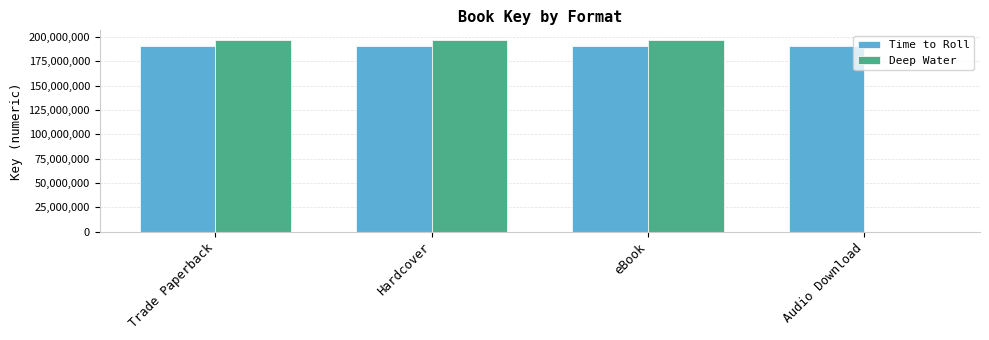

What is the total value across all series at Trade Paperback?

387279983